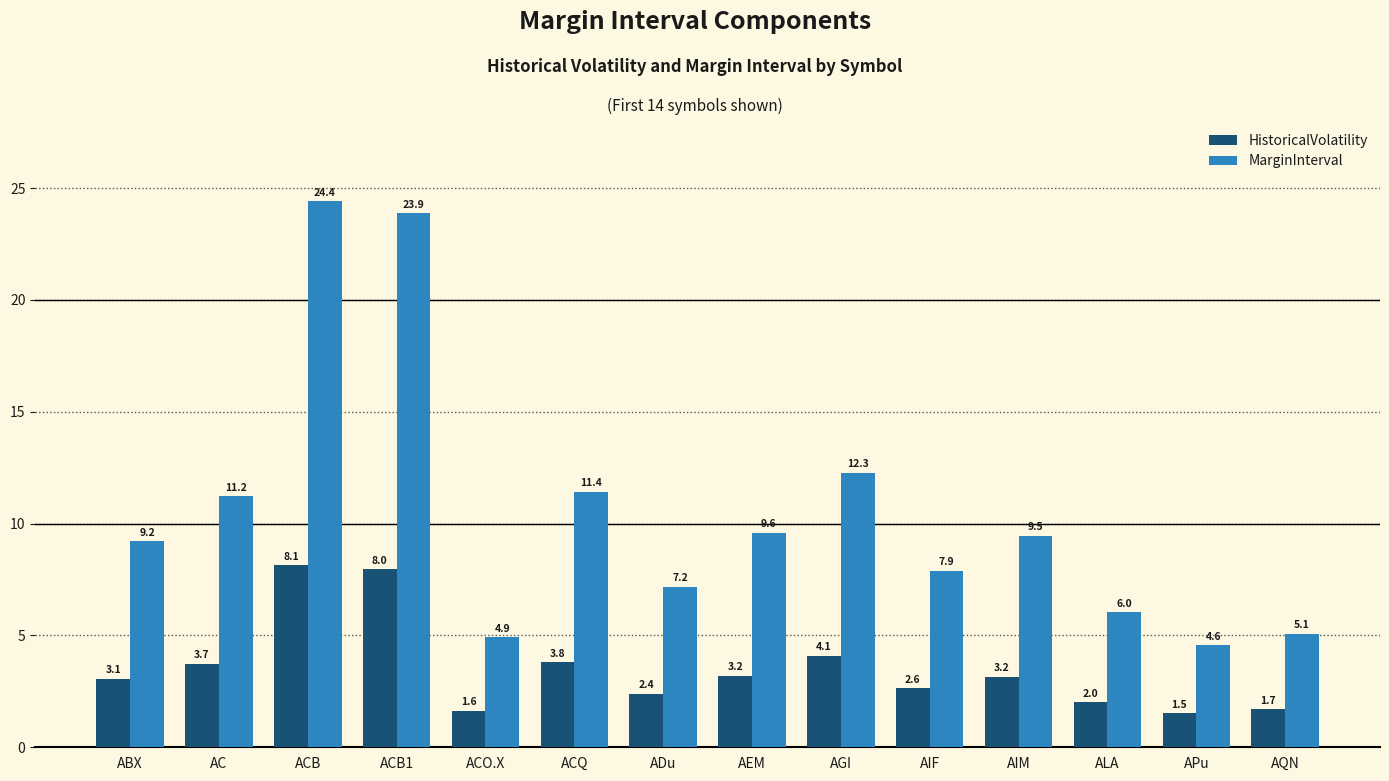

What is the sum of all MarginInterval values?

147.2